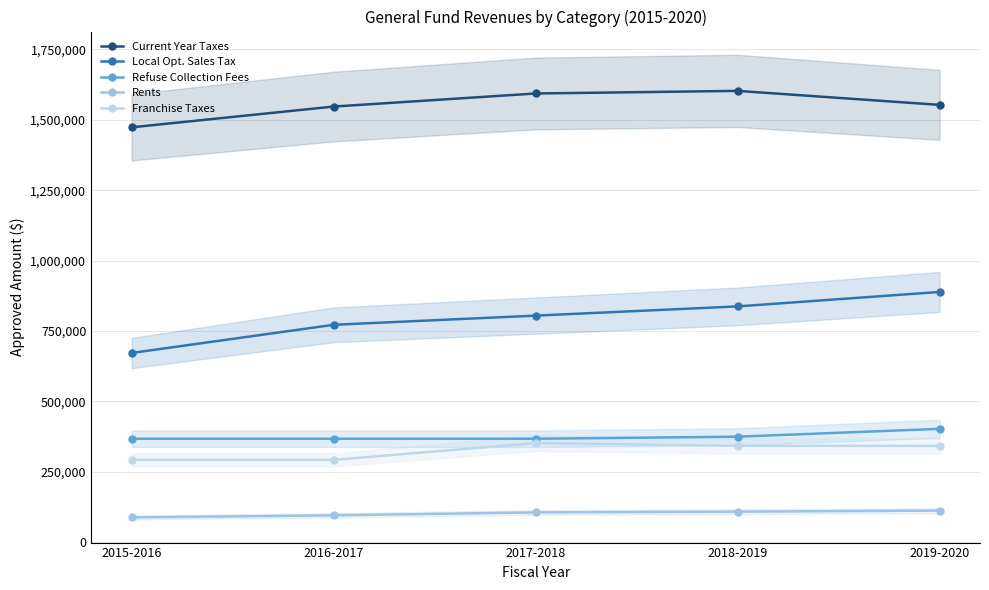

What is the label of the 1st point from the left?

2015-2016